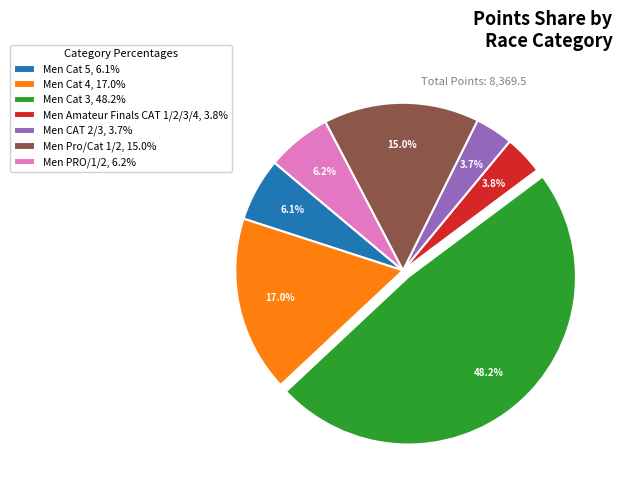

What percentage do Men Amateur Finals CAT 1/2/3/4, 3.8% and Men Cat 5, 6.1% together represent?

9.9%